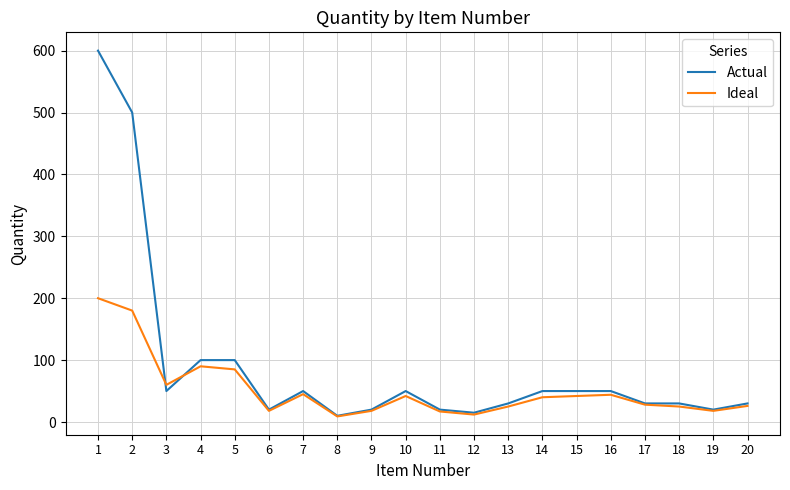

Rank the series by their maximum value, from highest to lowest.

Actual, Ideal